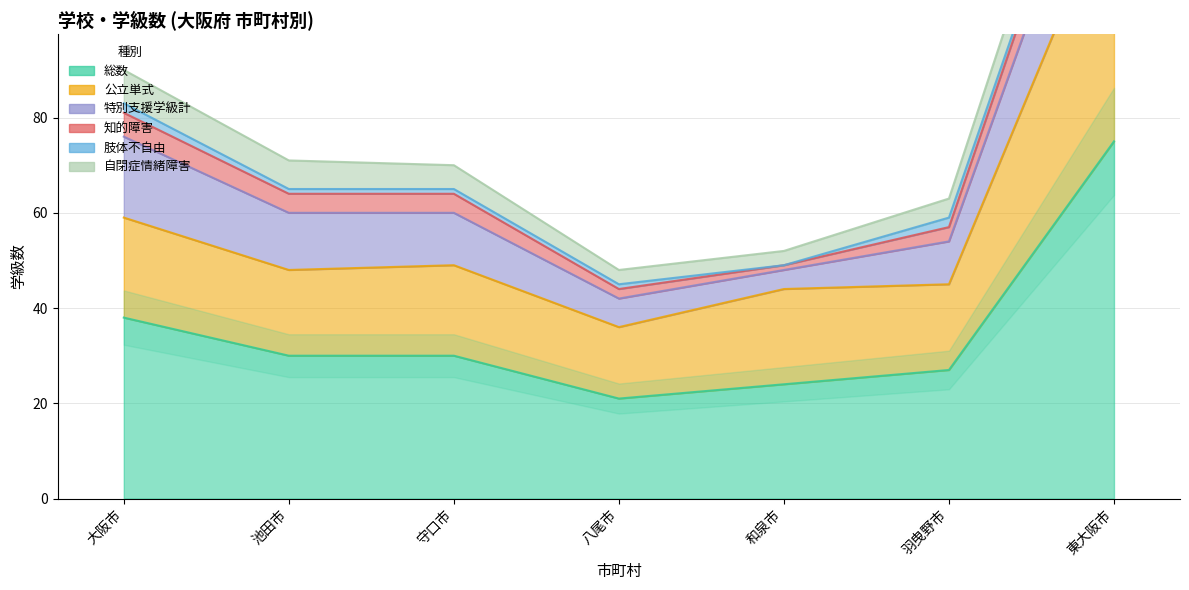

What is the label of the 4th point from the right?

八尾市